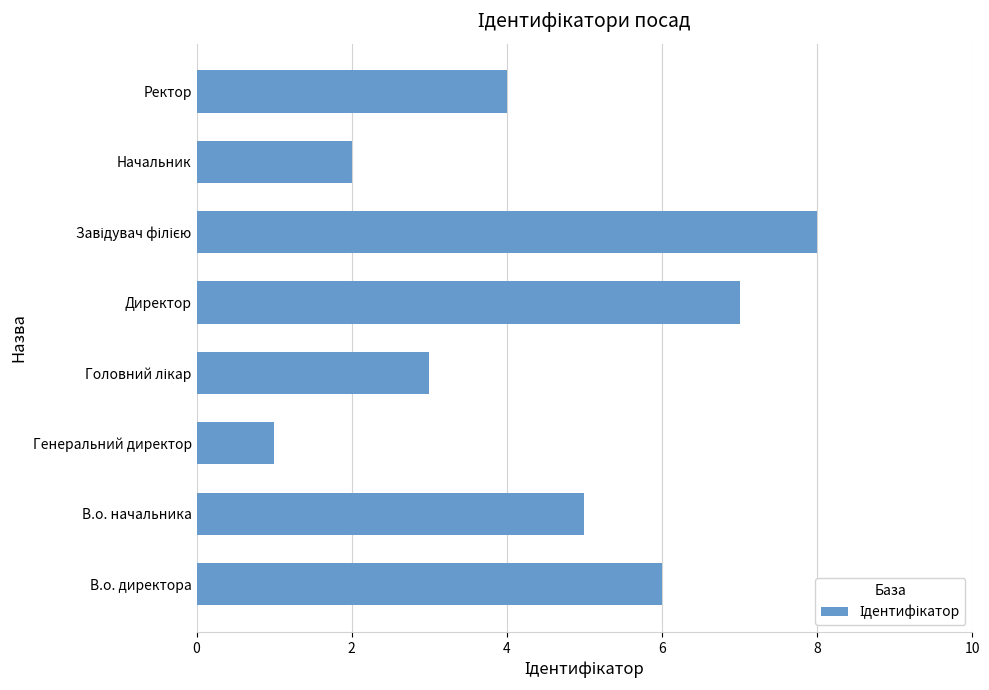

What is the difference between the maximum and minimum values?

7